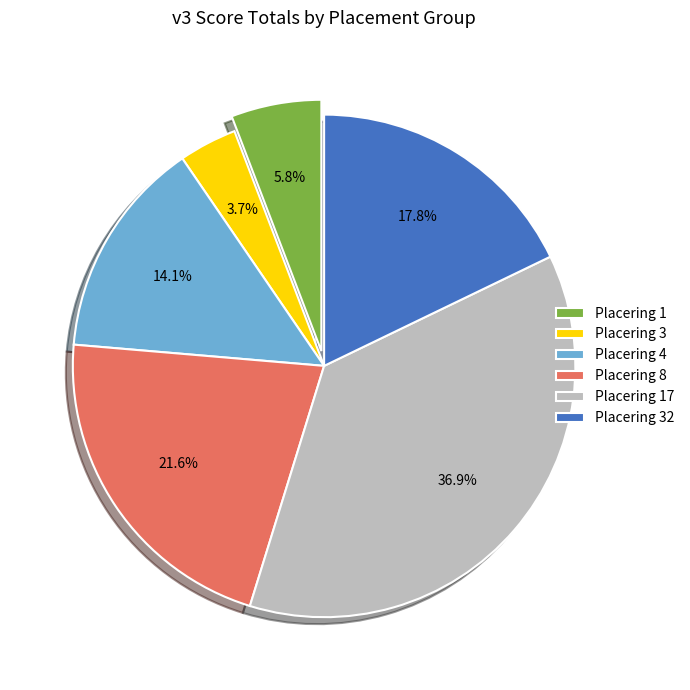

To the nearest percent, what percentage of the pie is Placering 8?

22%